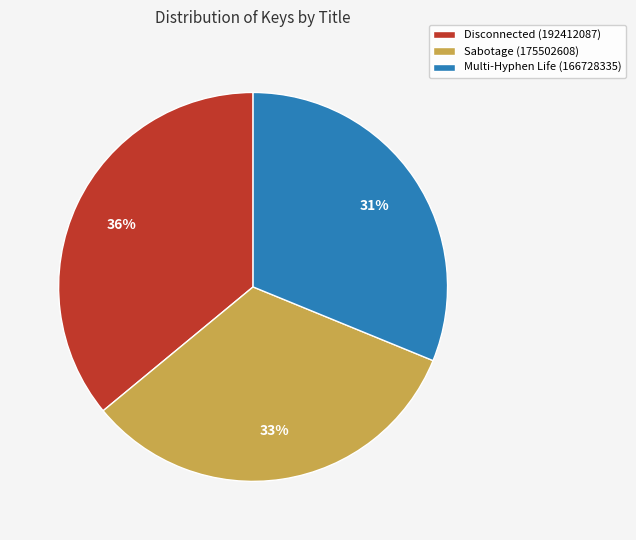

Which has a higher value, Multi-Hyphen Life (166728335) or Disconnected (192412087)?

Disconnected (192412087)